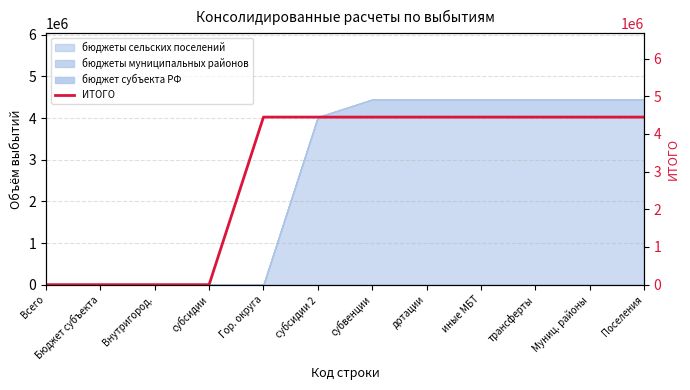

The chart shows a value of 2688628 at Муниц. районы. True or false?

False